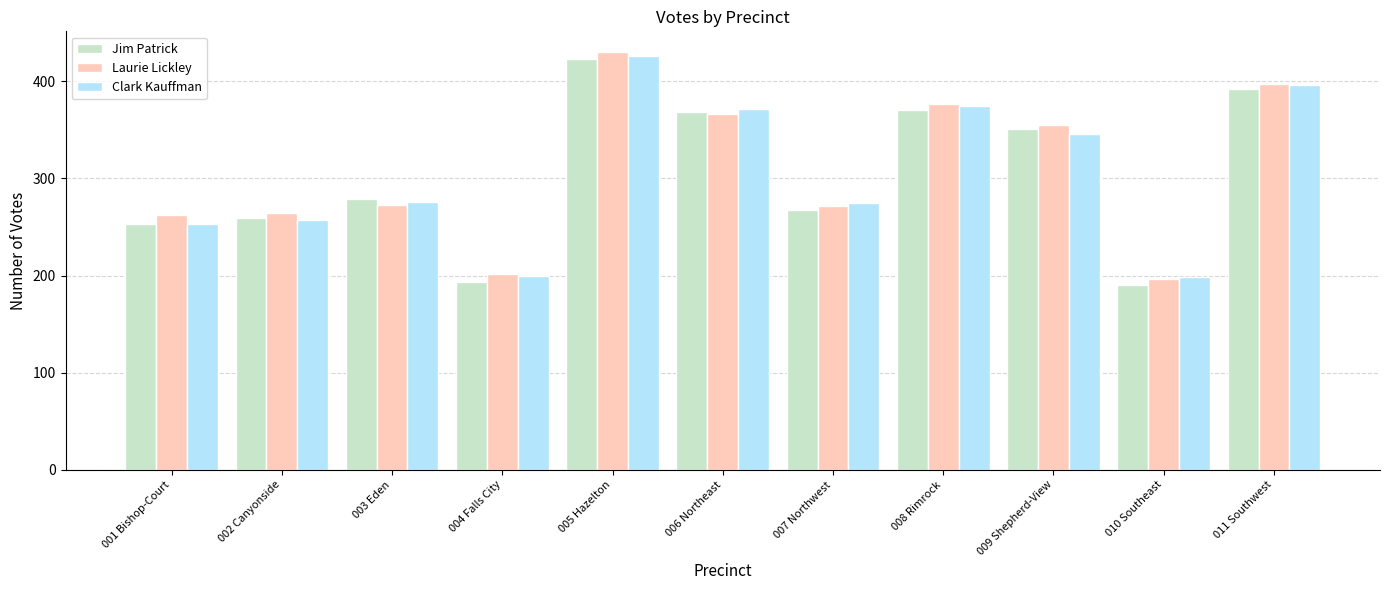

How many bars are there in each group?

3